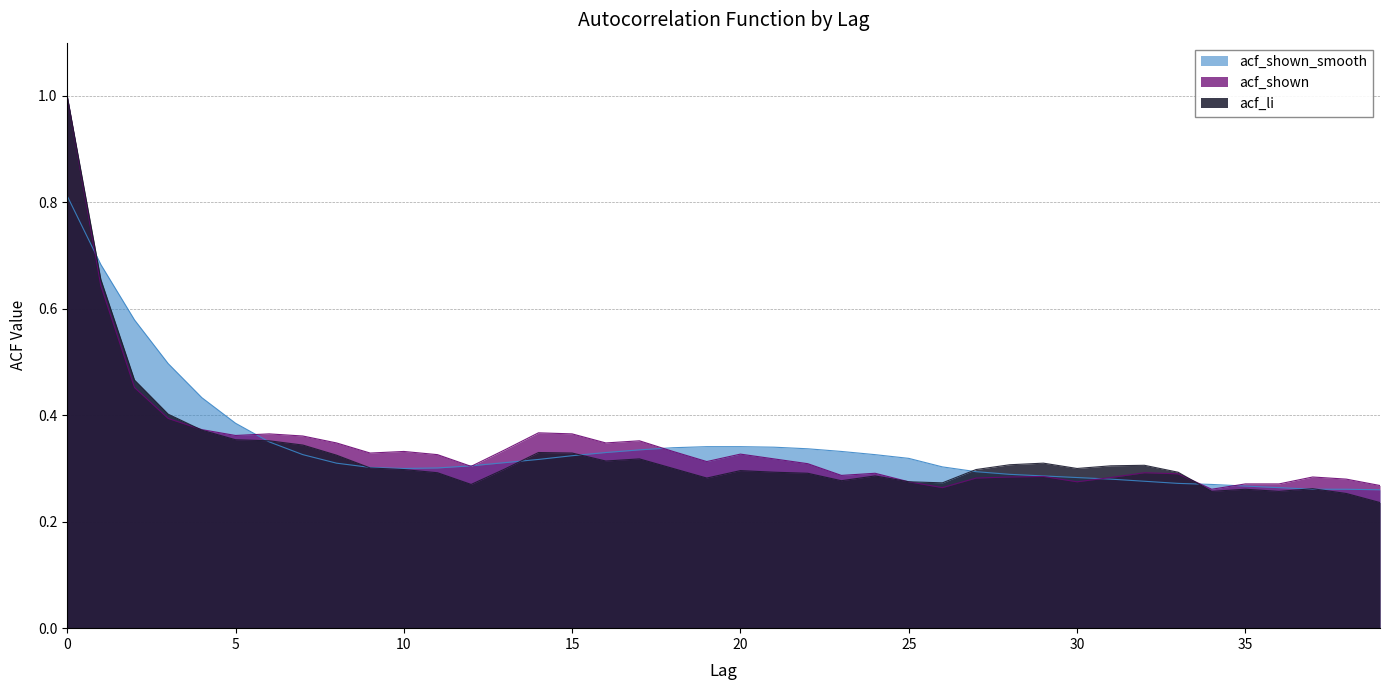

At which label is acf_shown closest to 0?

34